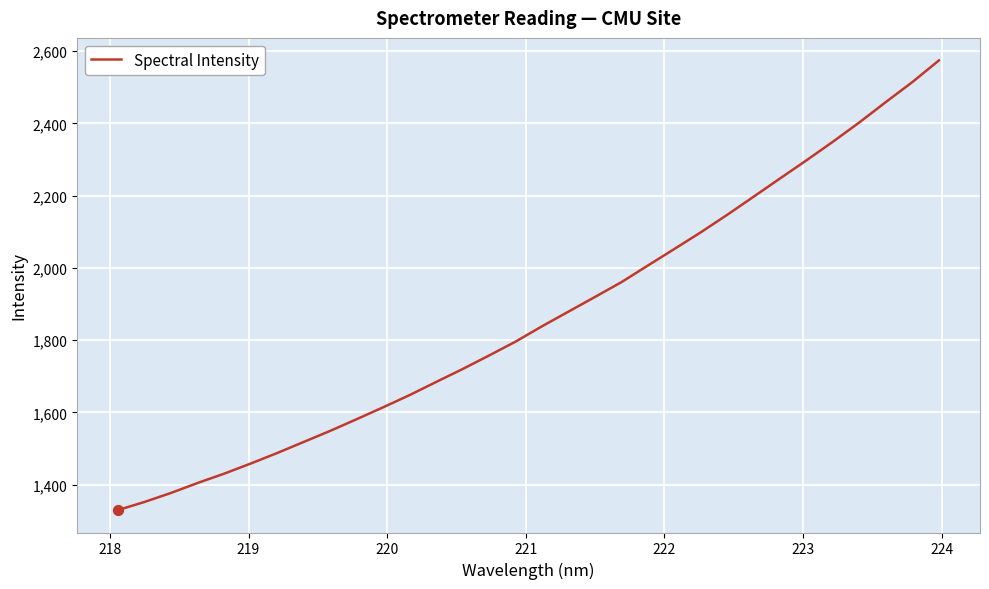

What is the difference between the maximum and minimum values?

1244.6